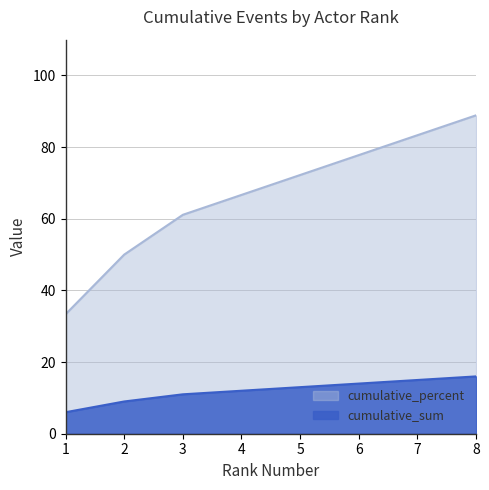

Reading right to left, list all the values displayed in this chart.

cumulative_sum: 16.0	15.0	14.0	13.0	12.0	11.0	9.0	6.0
cumulative_percent: 88.9	83.3	77.8	72.2	66.7	61.1	50.0	33.3